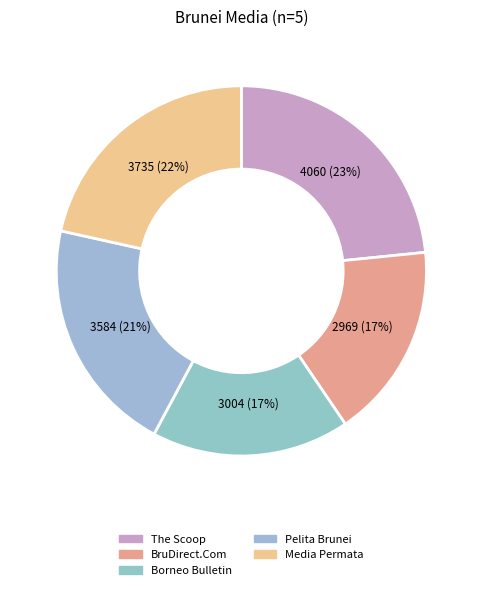

How many slices are in this pie chart?

5